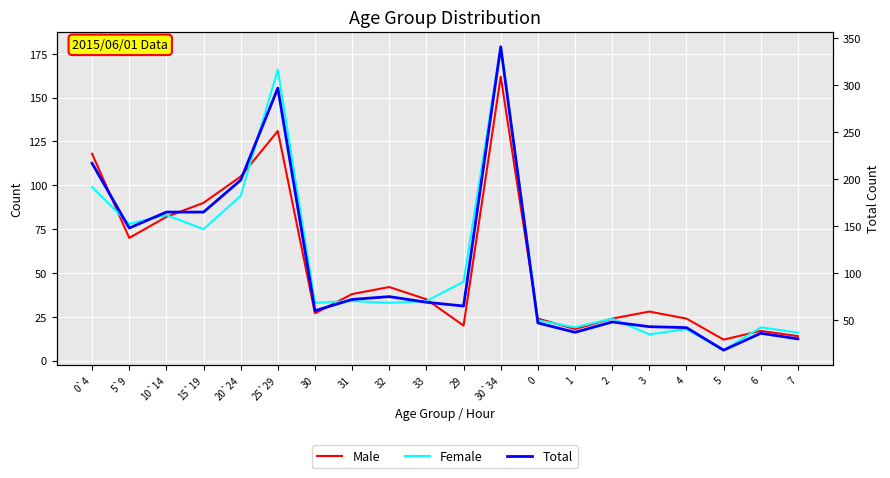

True or false: Female has a value of 19 at 6.

True